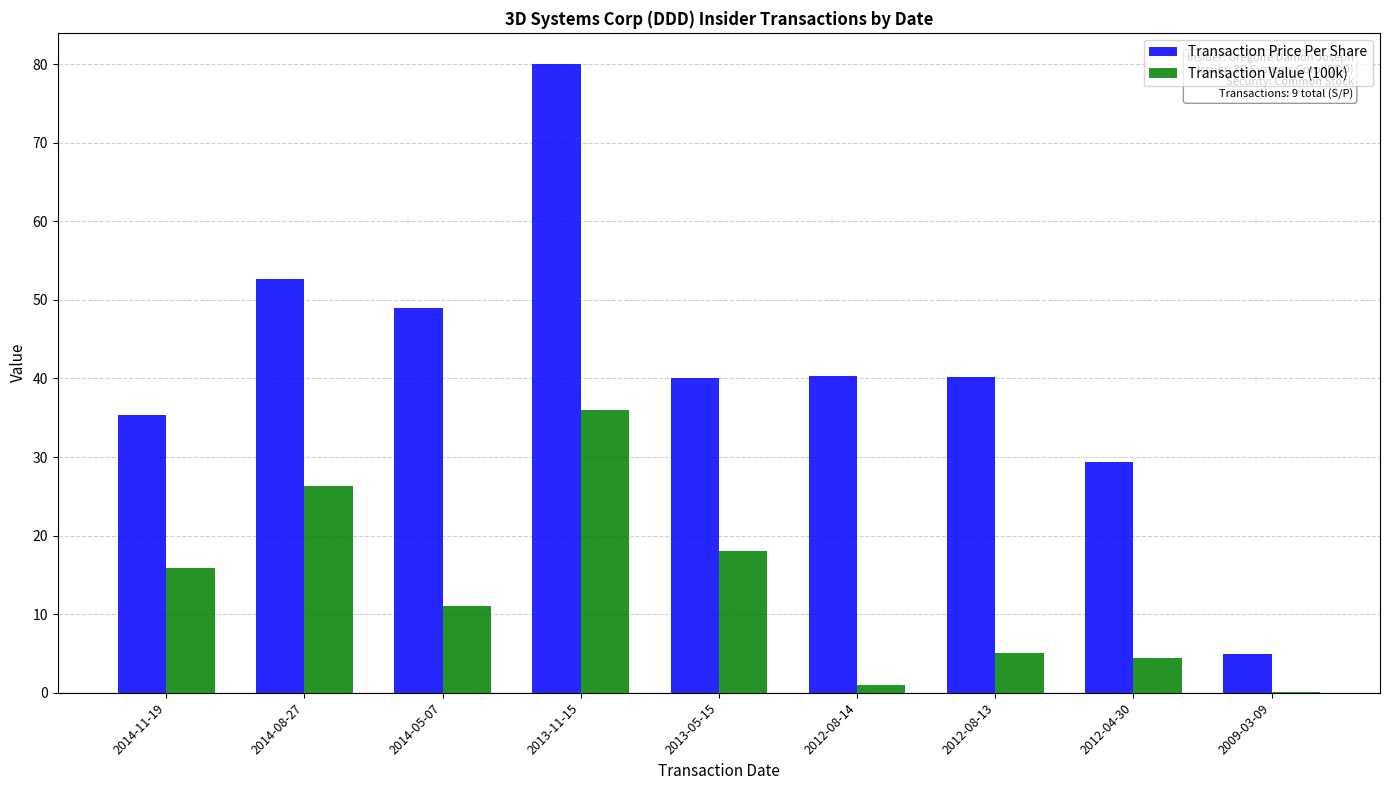

Which series changed the most between 2014-11-19 and 2012-04-30?

Transaction Value (100k)